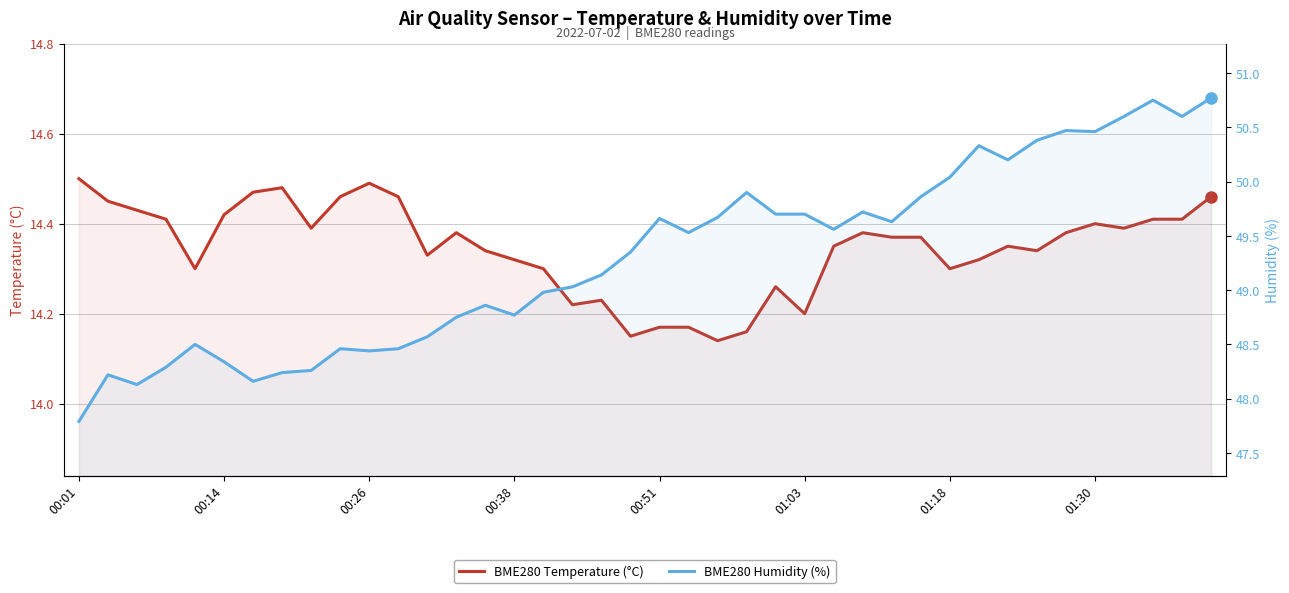

What is the difference between the BME280 Temperature (°C) values at 01:30 and 25?

0.3